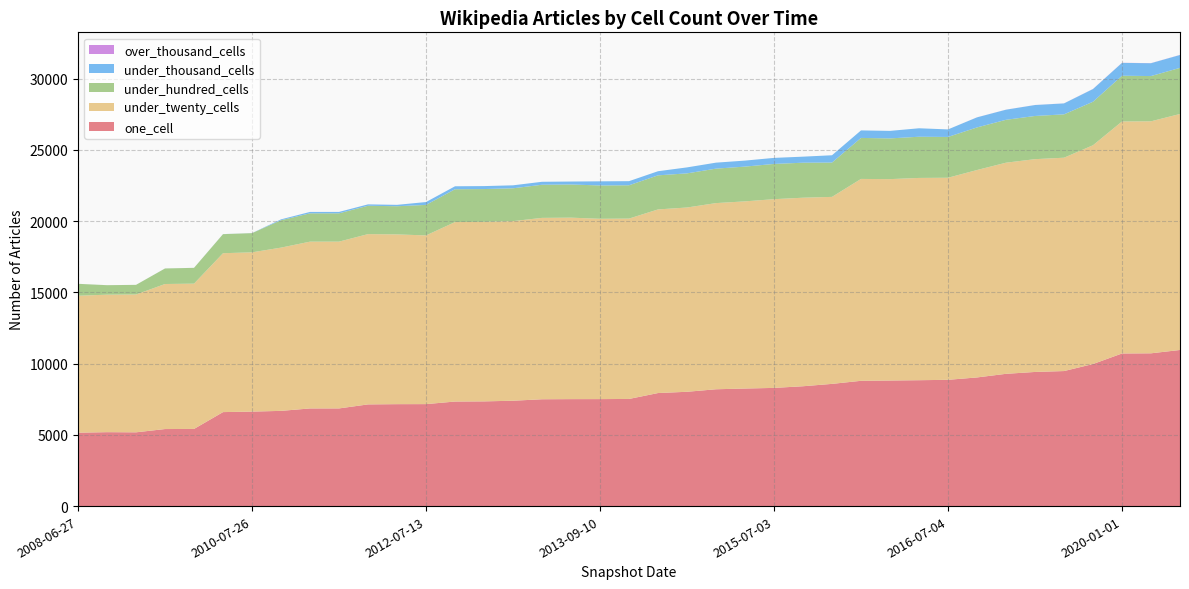

Reading right to left, extract all data points from this chart.

one_cell: 10954	10720	10708	9968	9475	9412	9281	9027	8860	8833	8811	8791	8575	8409	8293	8249	8197	8021	7932	7518	7507	7505	7496	7393	7347	7336	7155	7152	7135	6853	6852	6681	6630	6595	5414	5406	5176	5187	5151
under_twenty_cells: 16560	16279	16279	15352	14970	14931	14814	14554	14179	14193	14131	14165	13121	13229	13242	13133	13063	12930	12884	12655	12652	12734	12727	12602	12595	12593	11837	11911	11949	11703	11703	11455	11175	11149	10194	10177	9671	9647	9609
under_hundred_cells: 3236	3175	3210	3052	3042	3030	3010	2989	2863	2890	2858	2877	2408	2456	2473	2439	2418	2395	2391	2337	2339	2326	2324	2304	2303	2303	2141	1977	1989	1987	1987	1923	1347	1337	1108	1090	676	666	835
under_thousand_cells: 902	901	901	892	768	768	709	706	528	594	527	527	513	424	424	421	420	419	289	289	289	208	208	208	208	208	201	97	98	98	98	60	4	4	2	2	1	1	2
over_thousand_cells: 7	7	7	6	3	3	3	3	0	0	0	0	0	0	0	0	0	0	0	0	0	0	0	0	0	0	0	0	0	0	0	0	0	0	0	0	0	0	0